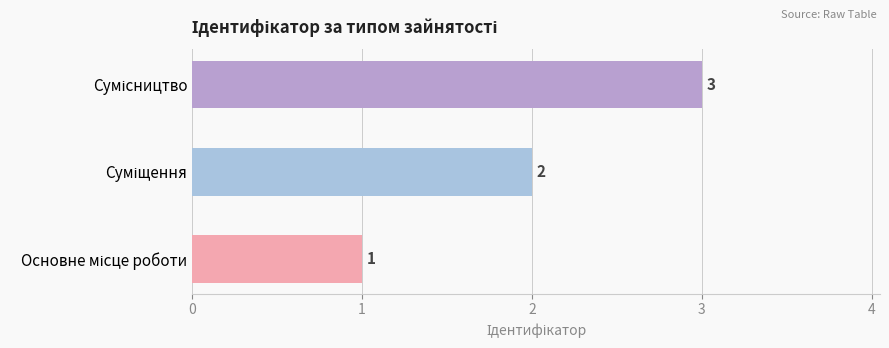

Count the values in the range 1 to 3.

3